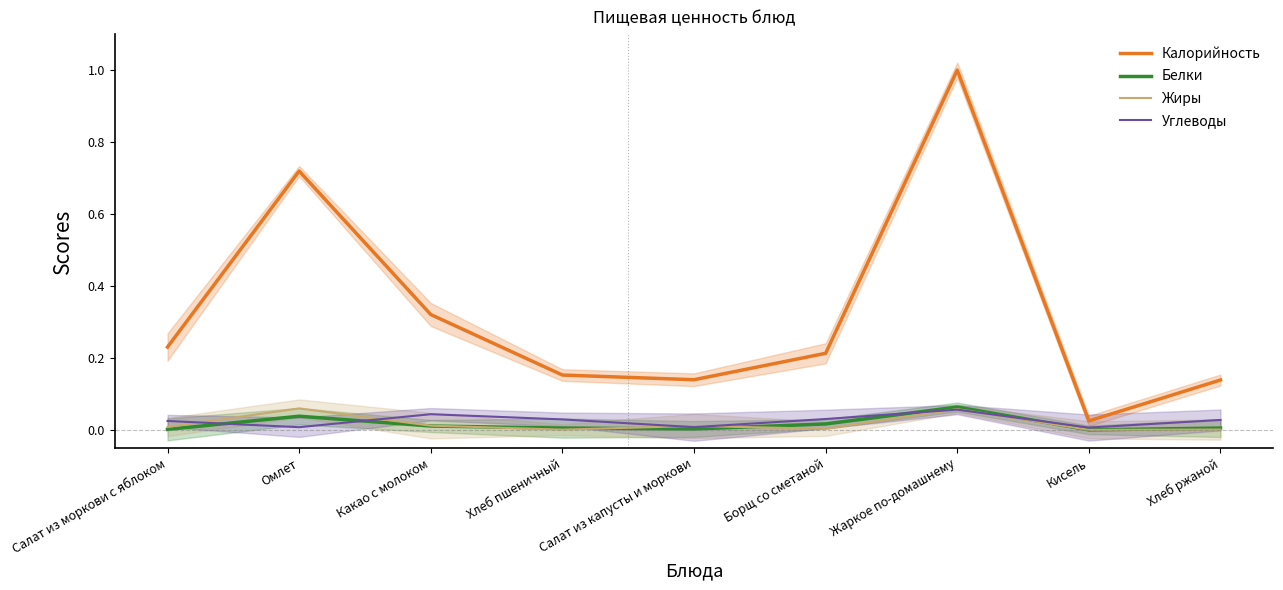

How many categories are shown in the chart?

9